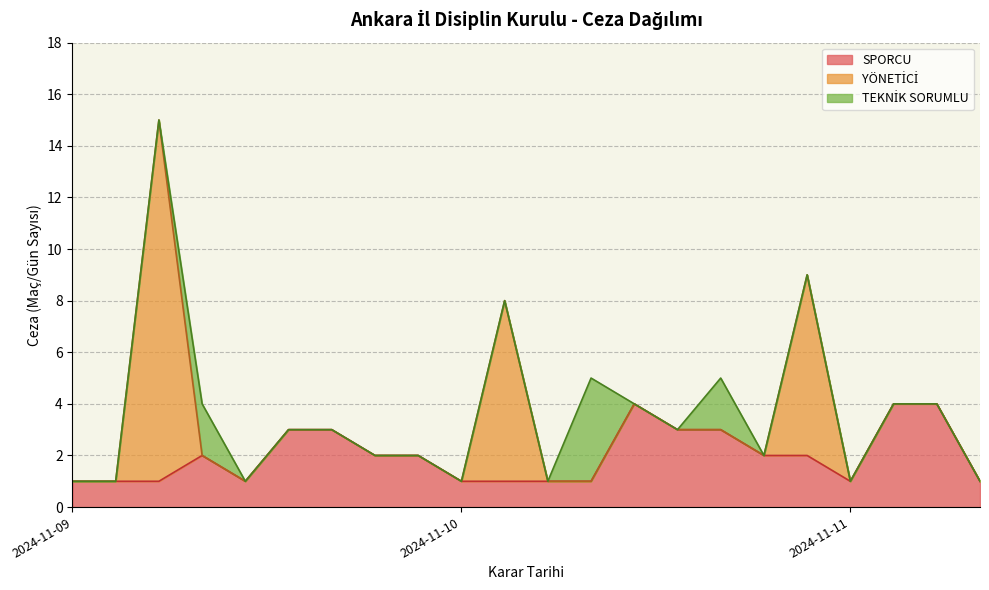

Which label corresponds to the largest value in the chart?

2024-11-09